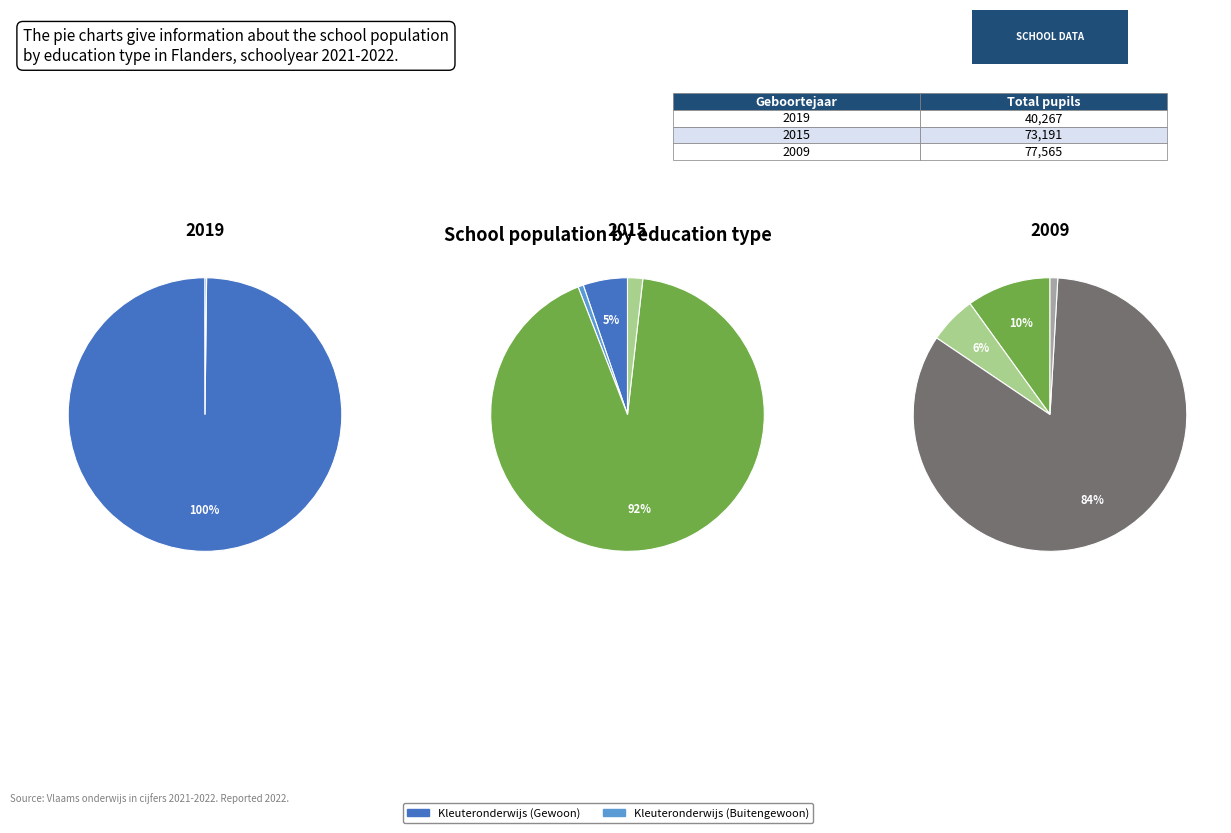

At Lager onderwijs
(Buitengewoon), list the series in order from smallest to largest.

Secundair onderwijs (Gewoon), Secundair onderwijs (Buitengewoon), Lager onderwijs (Buitengewoon), Lager onderwijs (Gewoon), Kleuteronderwijs (Buitengewoon), Kleuteronderwijs (Gewoon)